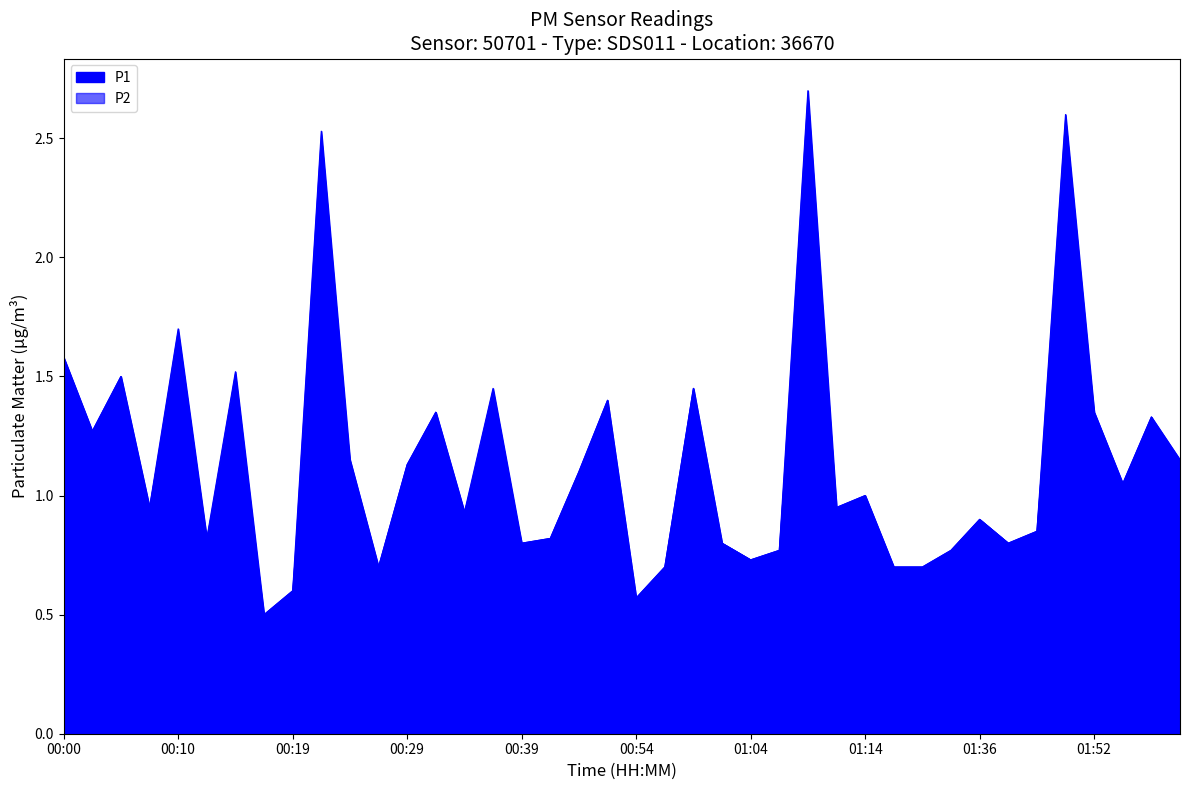

At which category does P2 reach its first local peak?

00:05